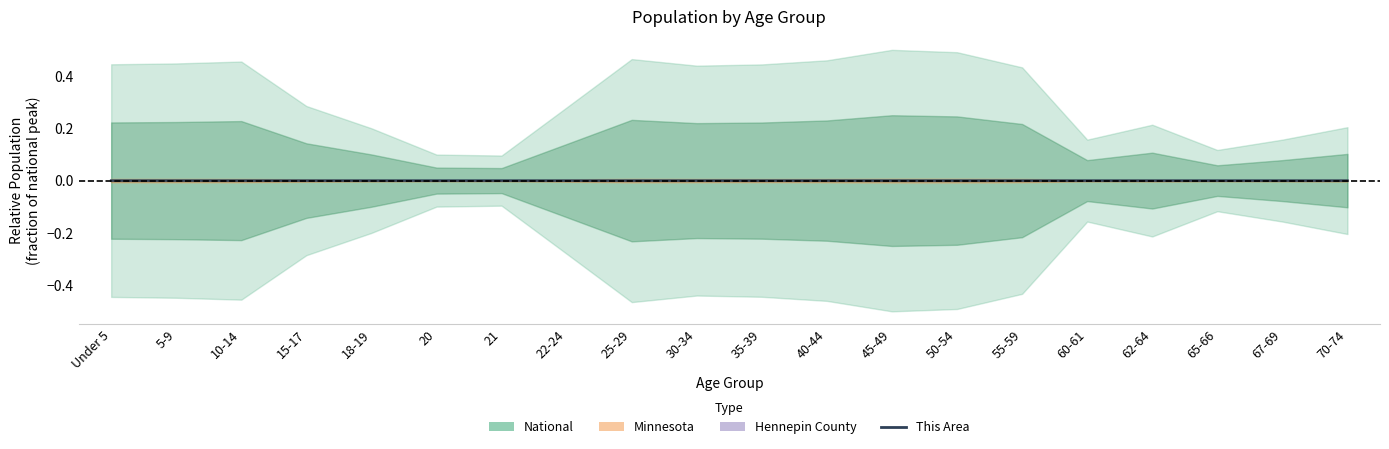

Which category has the lowest value across all series?

21